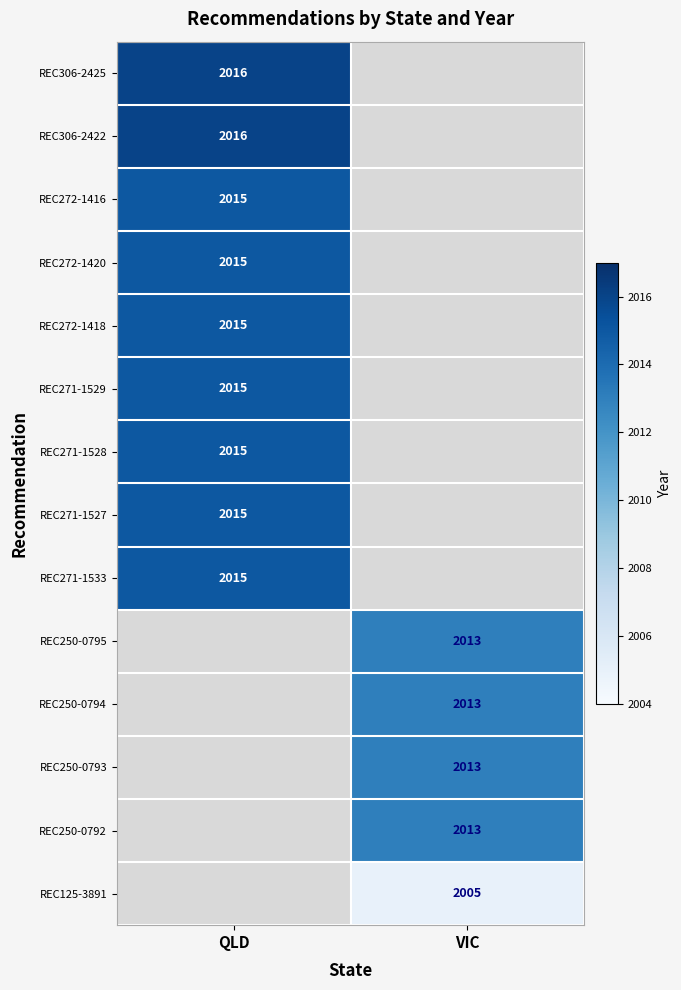

At how many categories does at least one series exceed 2013?

1